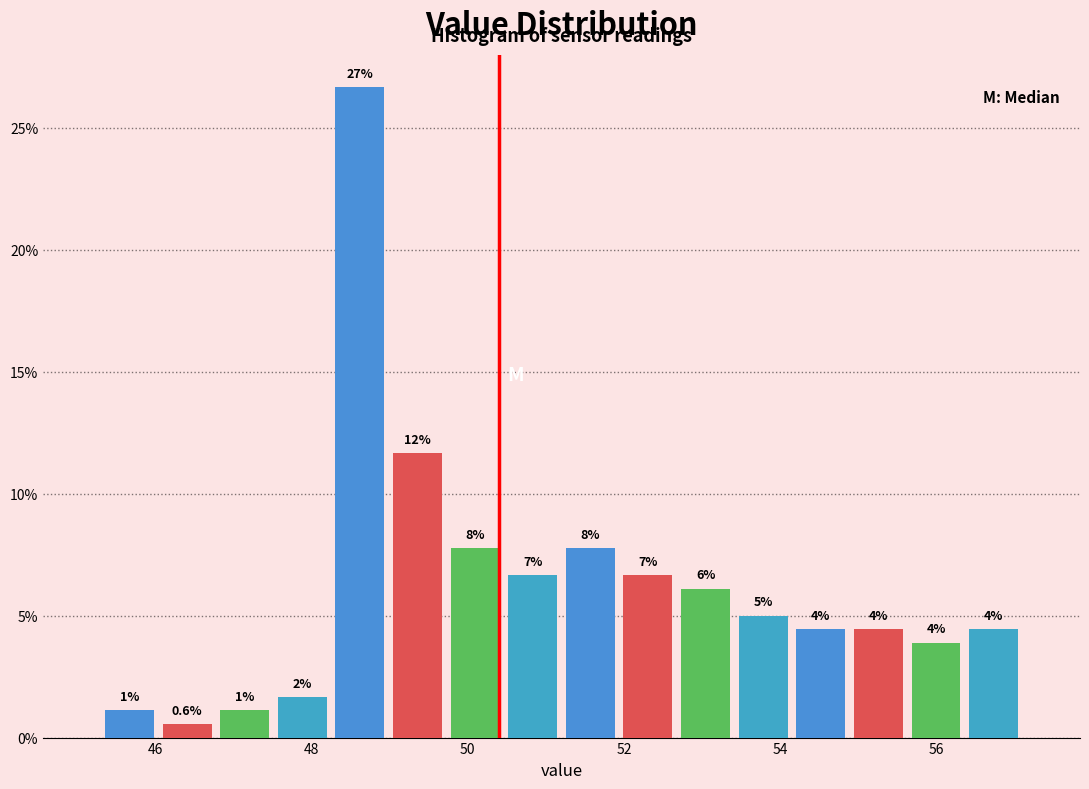

Read against the x-axis, roughly where is the centre of the tallest bar?

48.6